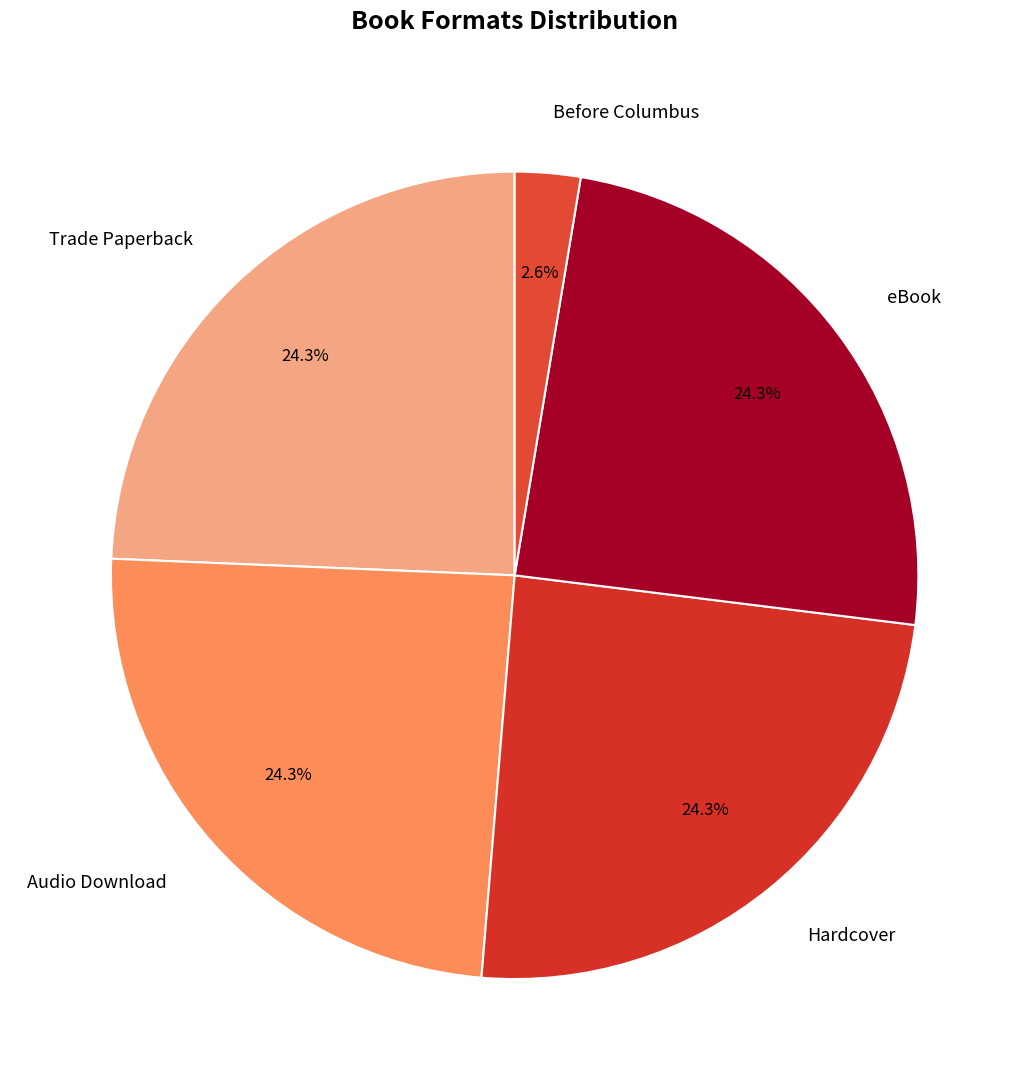

Approximately how many times larger is the value at eBook compared to Trade Paperback?

1.0